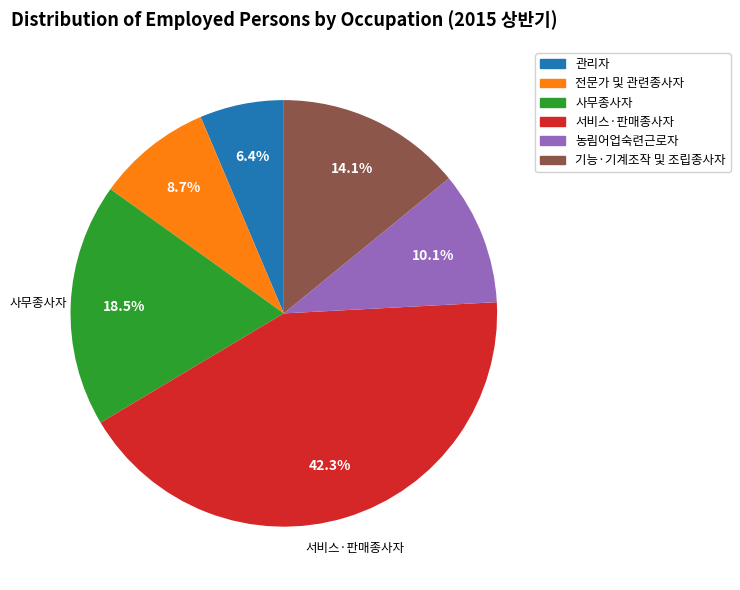

Is there a majority slice in this chart?

No